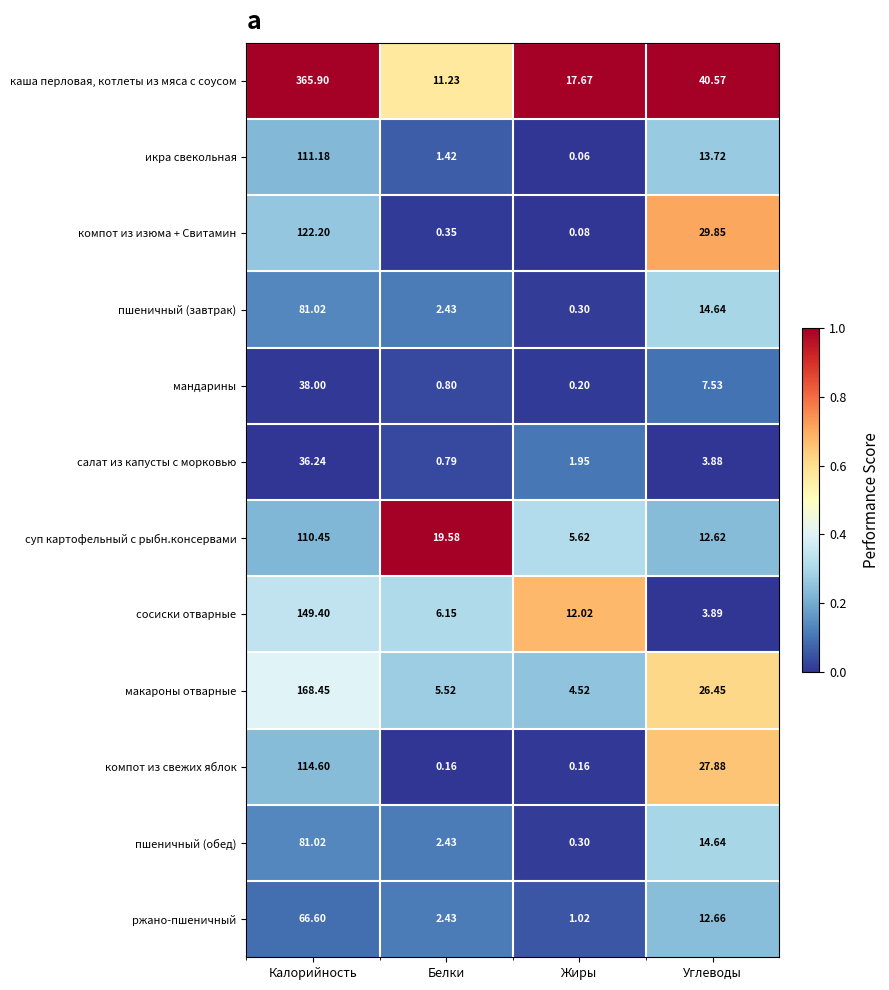

What is the total value across all series at Углеводы?

208.3